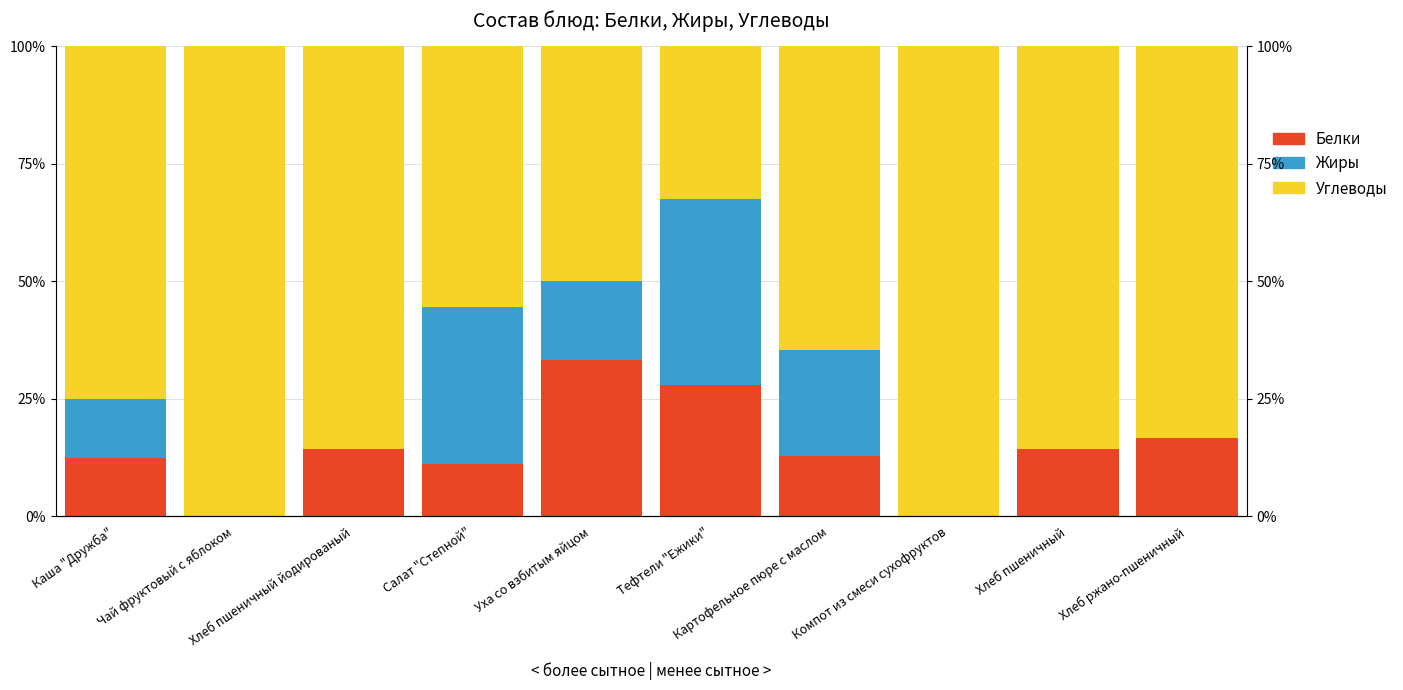

Is it true that Углеводы equals 83.3 at Хлеб ржано-пшеничный?

True